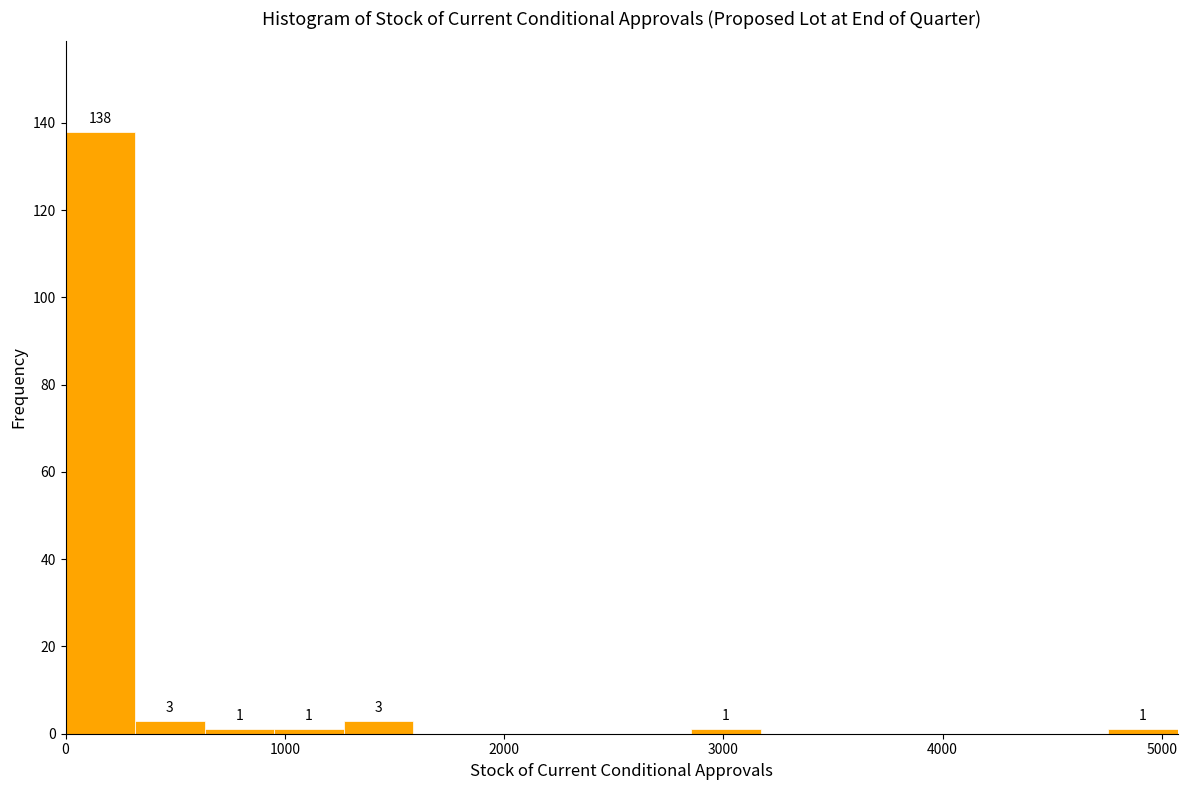

Read against the x-axis, roughly where is the centre of the tallest bar?

200